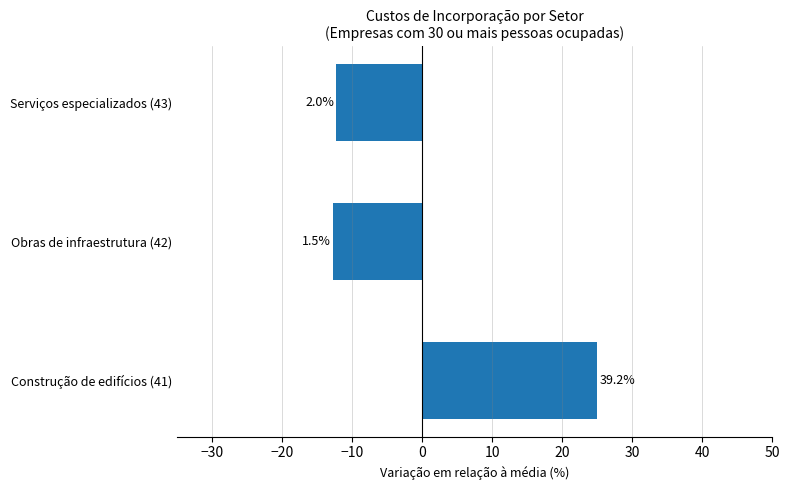

What is the minimum value shown in the chart?

-12.7